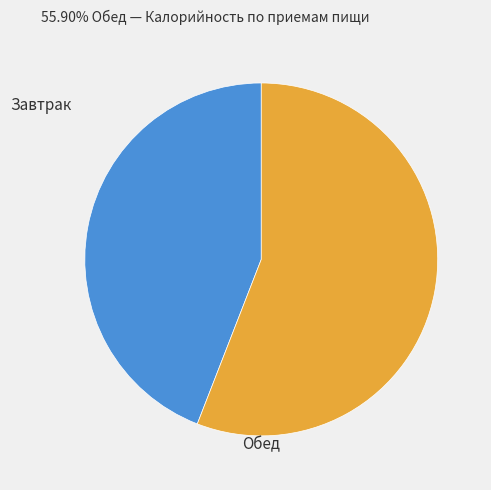

Which category has the biggest portion of the pie?

Обед